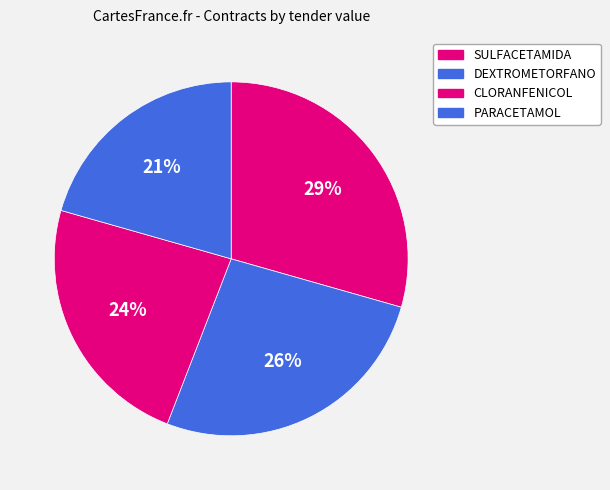

Does any single category account for the majority?

No